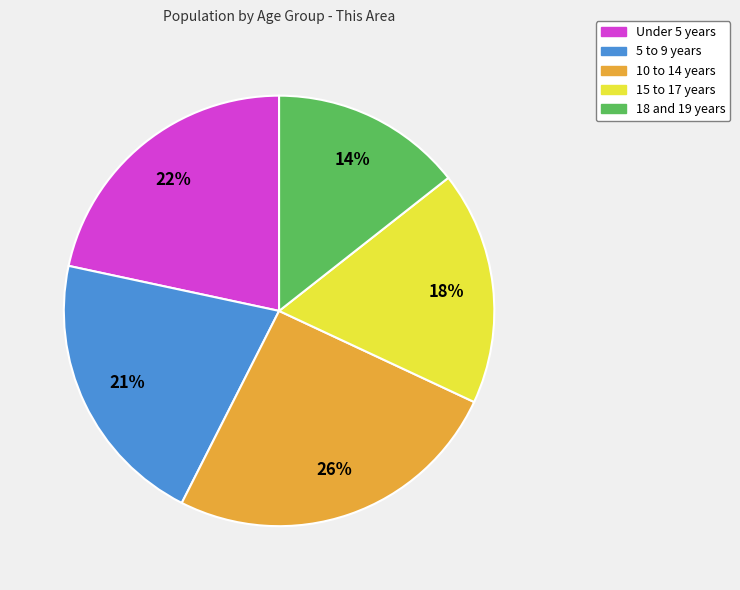

Rank the categories by value from highest to lowest.

10 to 14 years, Under 5 years, 5 to 9 years, 15 to 17 years, 18 and 19 years